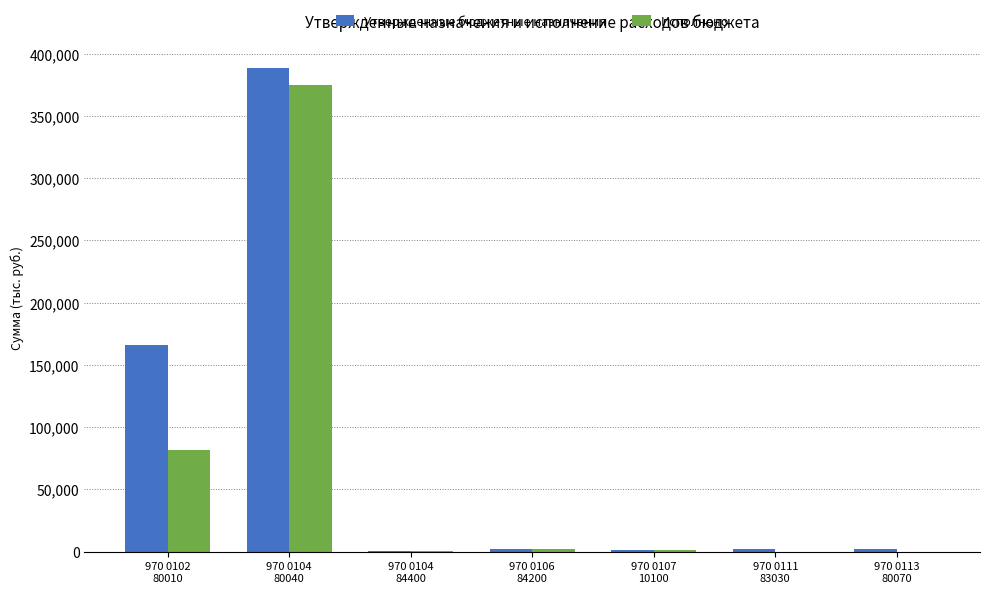

Which series has the largest total across all categories?

Утвержденные бюджетные назначения